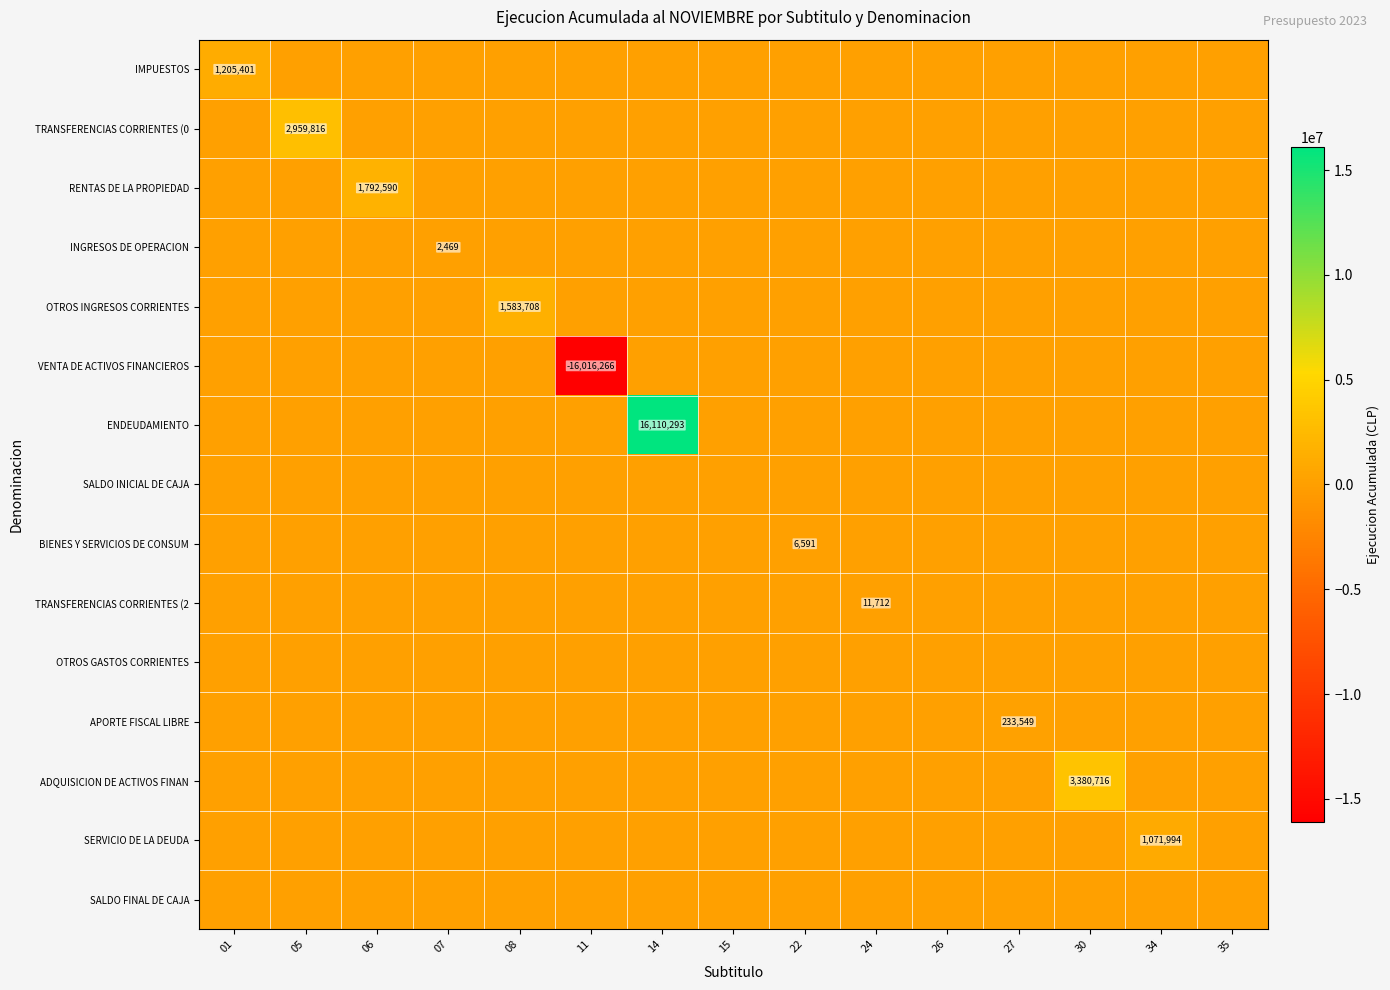

Between 15 and 35, which series saw the biggest shift?

IMPUESTOS